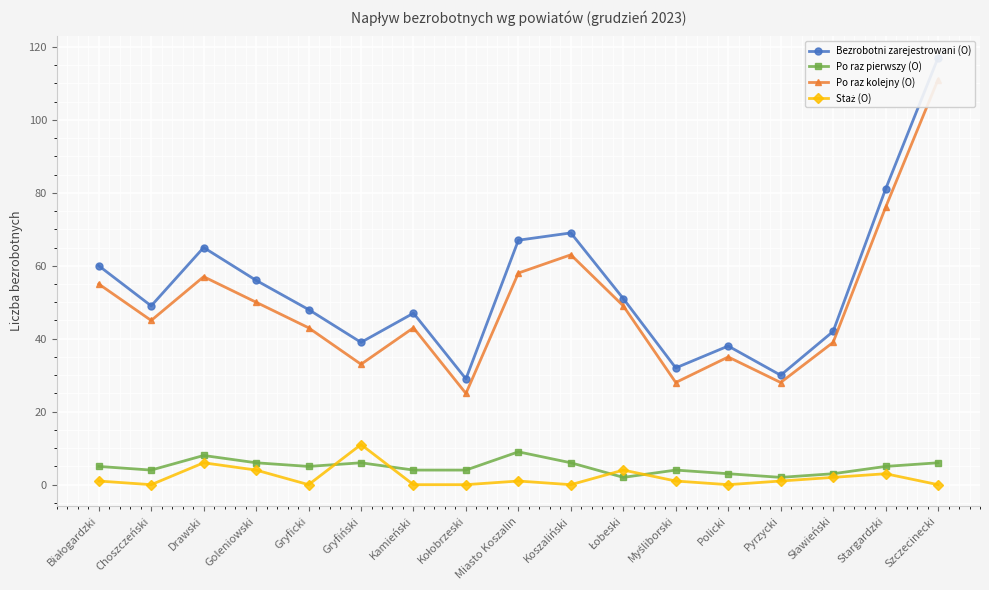

True or false: Staż (O) has more than 1 points higher than both neighbors.

True